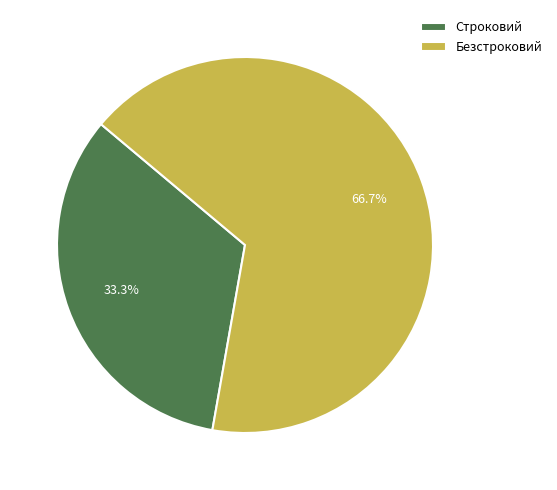

Count the number of slices in the pie.

2